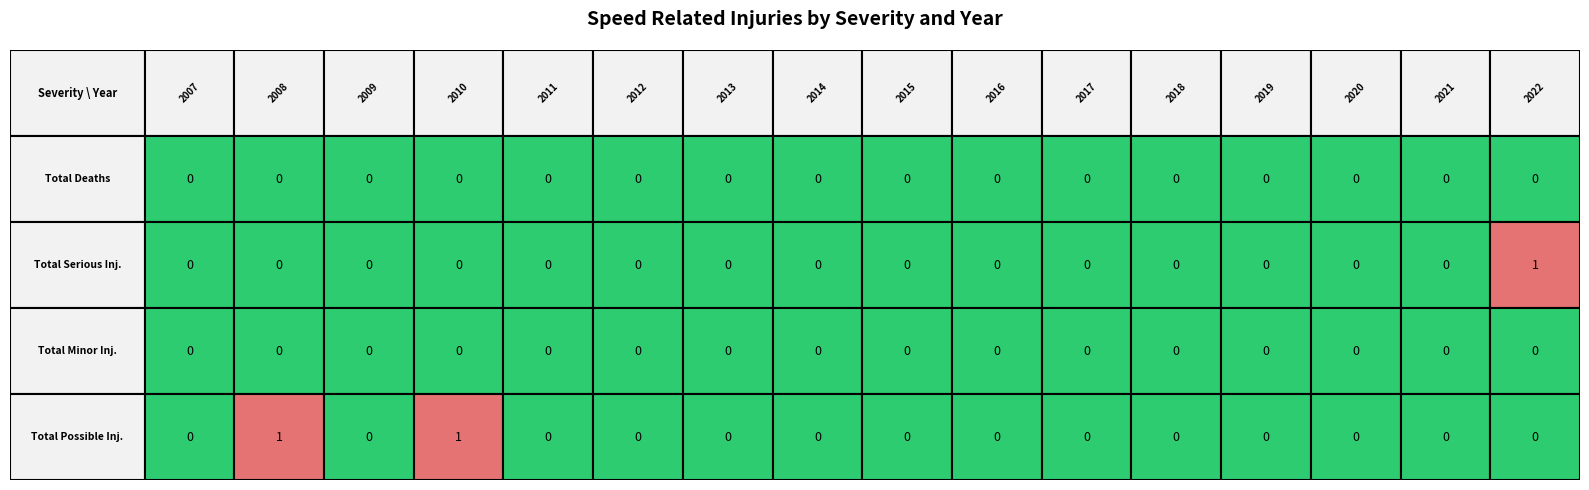

Count the number of data series in this chart.

4